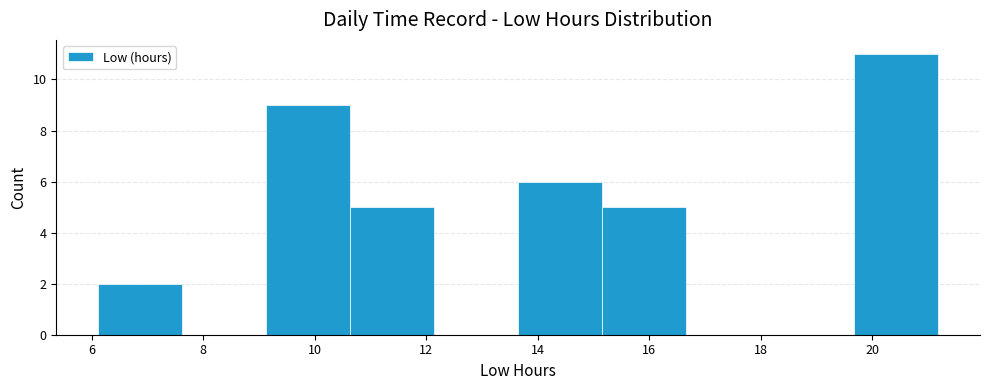

Reading left to right, list every bar in this chart as the range it spans on the x-axis followed by its height. Neither the bar edges nor the heights are printed on the chart, so give them approximately, as read against the axes.

6.2 to 7.6: 2
7.6 to 9.2: 0
9.2 to 10.6: 9
10.6 to 12.2: 5
12.2 to 13.6: 0
13.6 to 15.2: 6
15.2 to 16.6: 5
16.6 to 18.2: 0
18.2 to 19.6: 0
19.6 to 21.2: 11